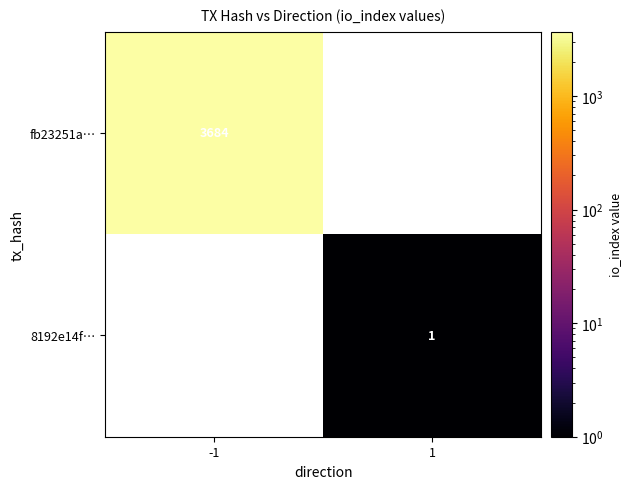

The value of fb23251a… at -1 is 1585. True or false?

False